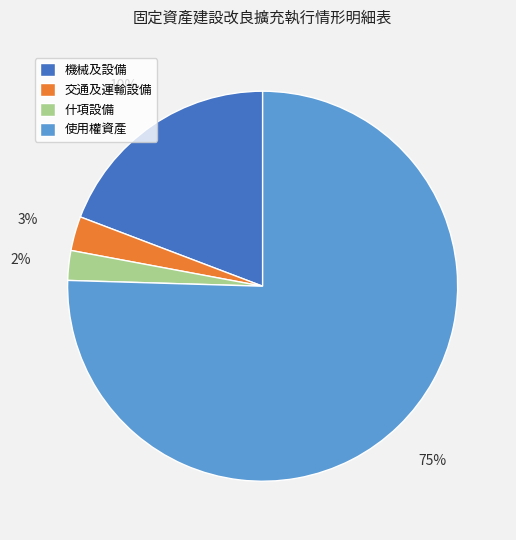

Count the number of slices in the pie.

4